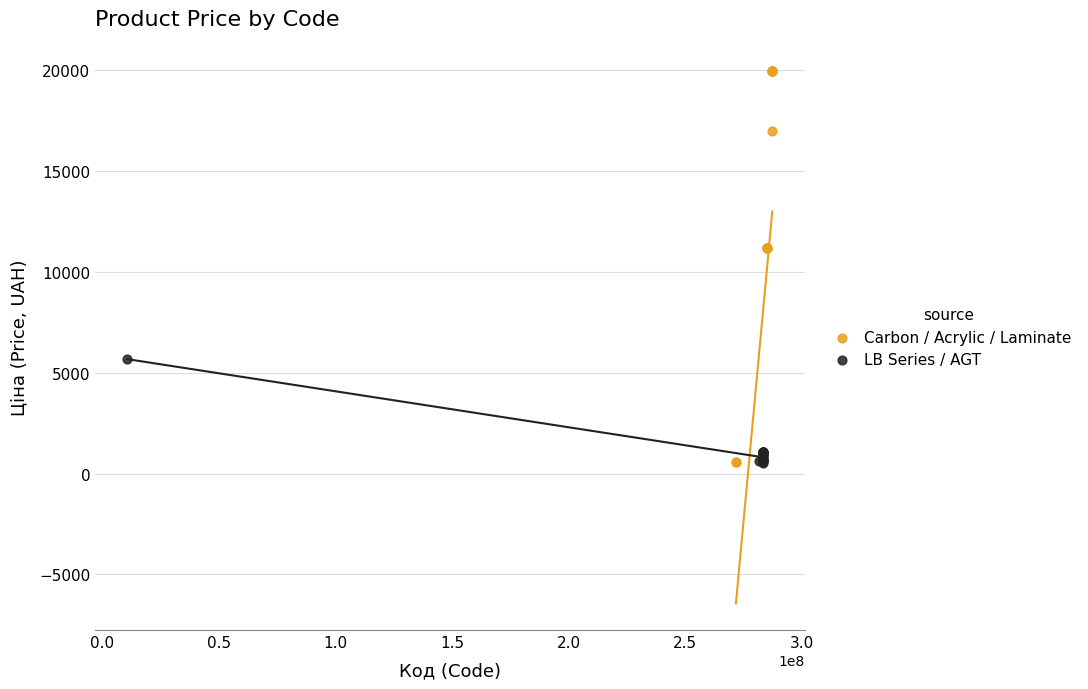

Which series has the widest spread of Y values?

Carbon / Acrylic / Laminate